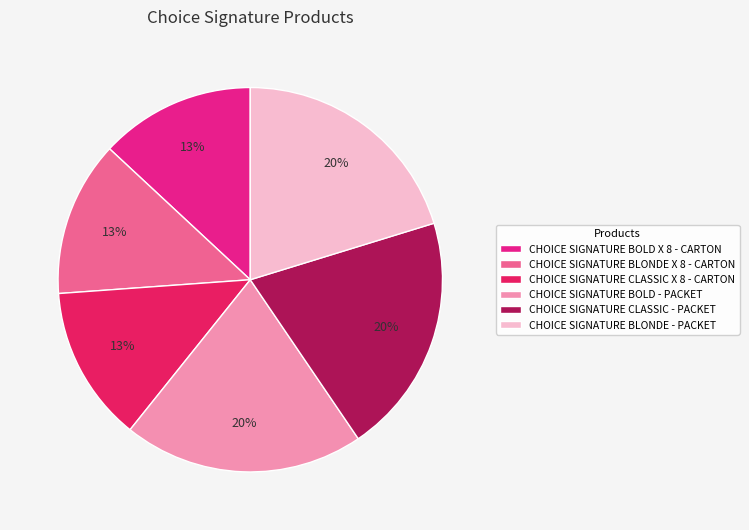

To the nearest percent, what percentage of the pie is CHOICE SIGNATURE BLONDE - PACKET?

20%